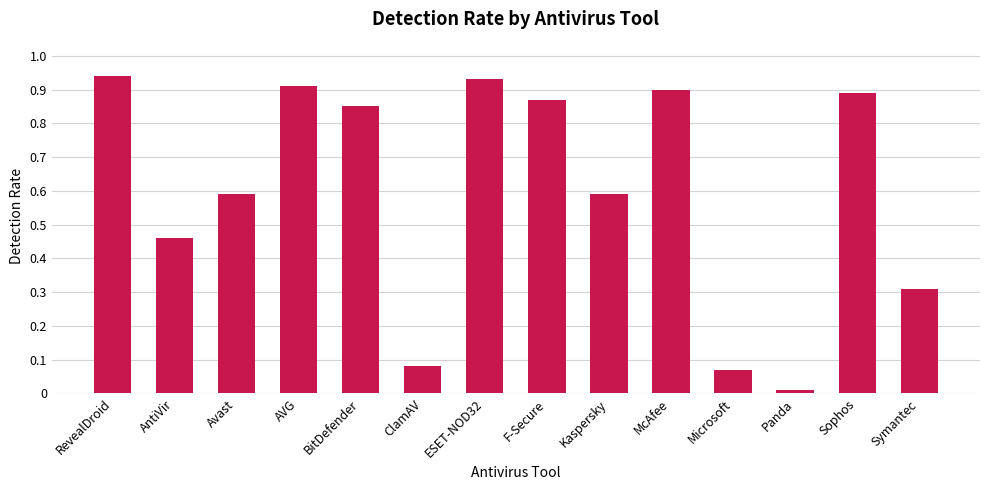

Which label corresponds to the smallest value in the chart?

Panda